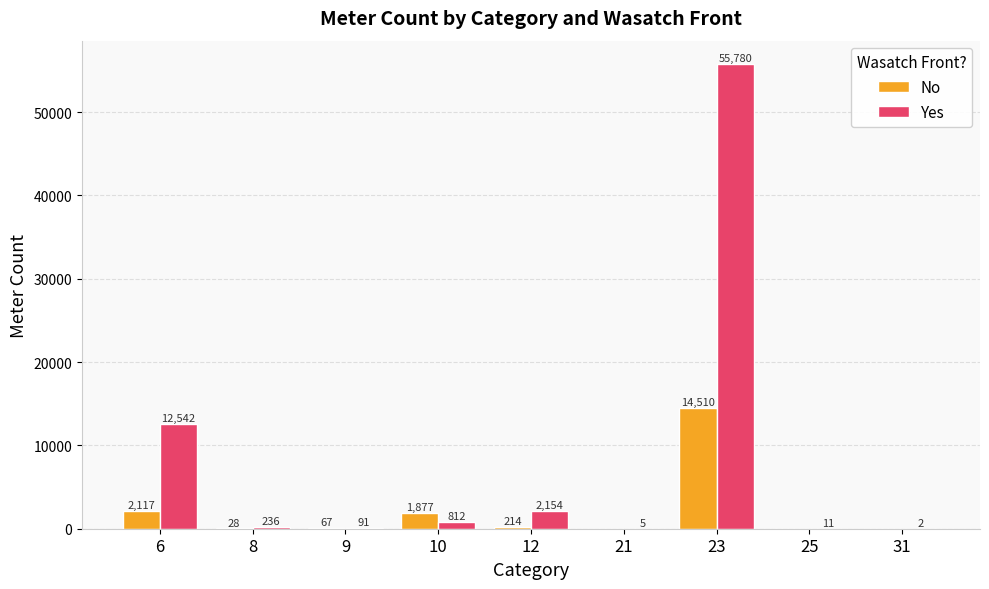

The value of Yes at 9 is 91. True or false?

True